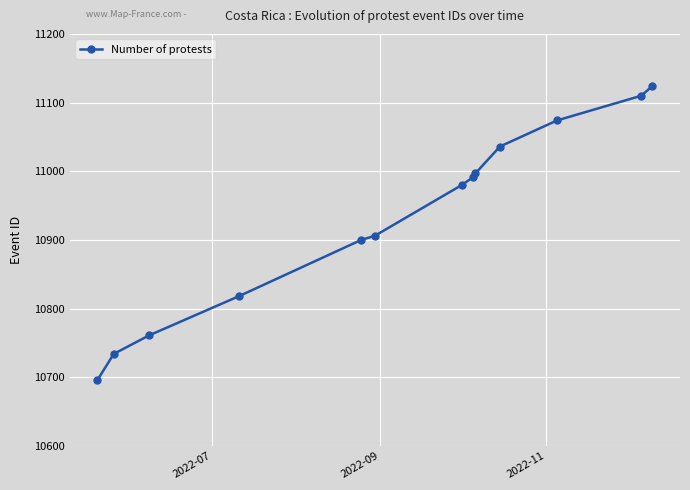

What is the value of the 9th point from the left?

10997